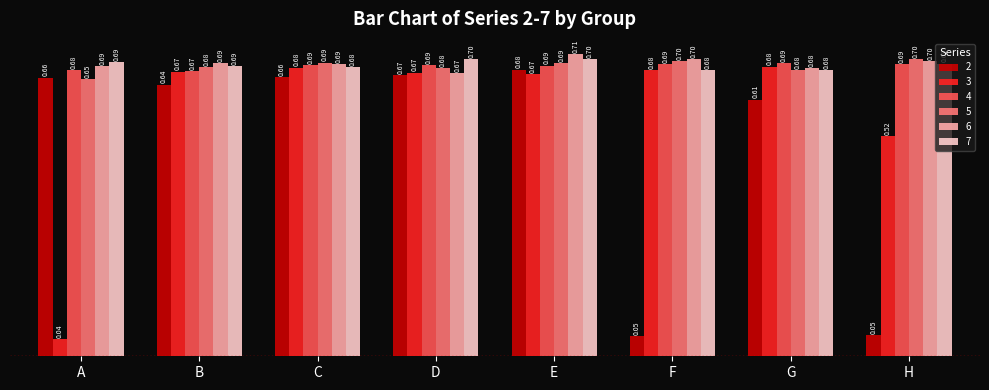

The value of 3 at E is 0.2. True or false?

False